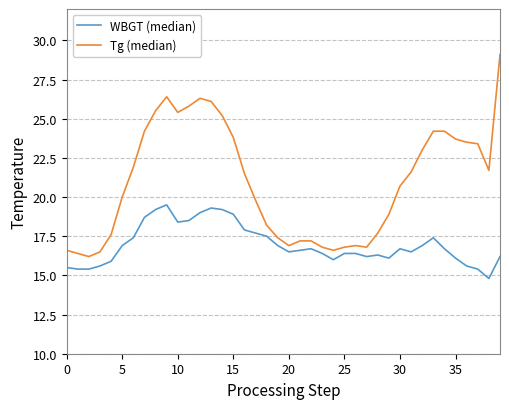

True or false: Tg (median) has more than 2 interior local peaks.

True